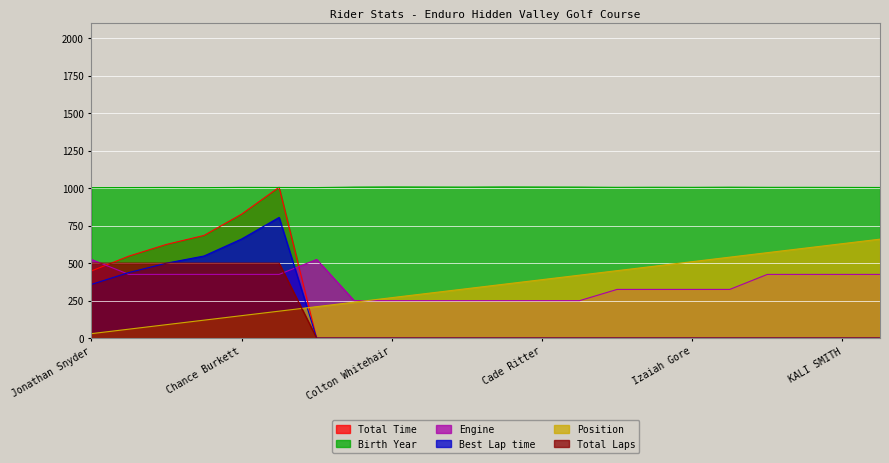

Which series has the largest total across all categories?

Birth Year